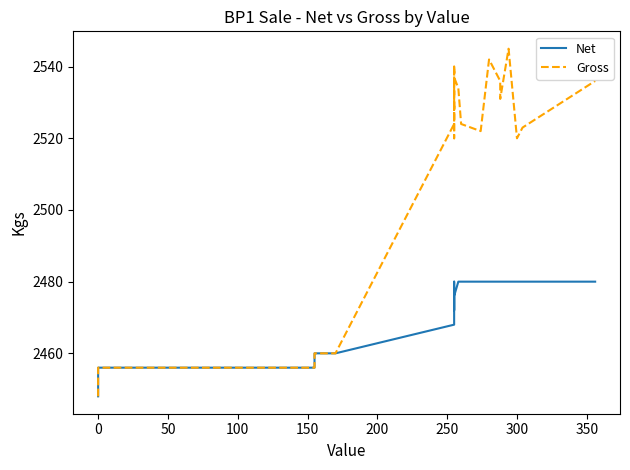

Is the value of Net at 26 greater than the value of Gross at 18?

No